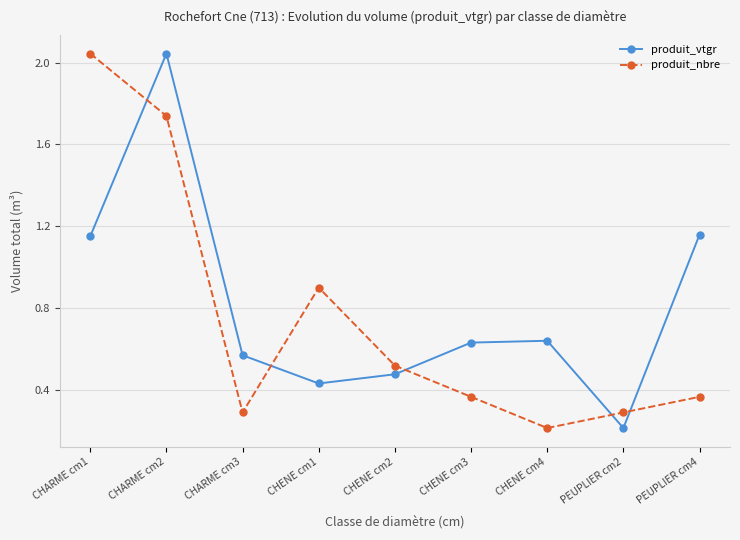

In produit_nbre, how many points are lower than both neighbors (excluding endpoints)?

2